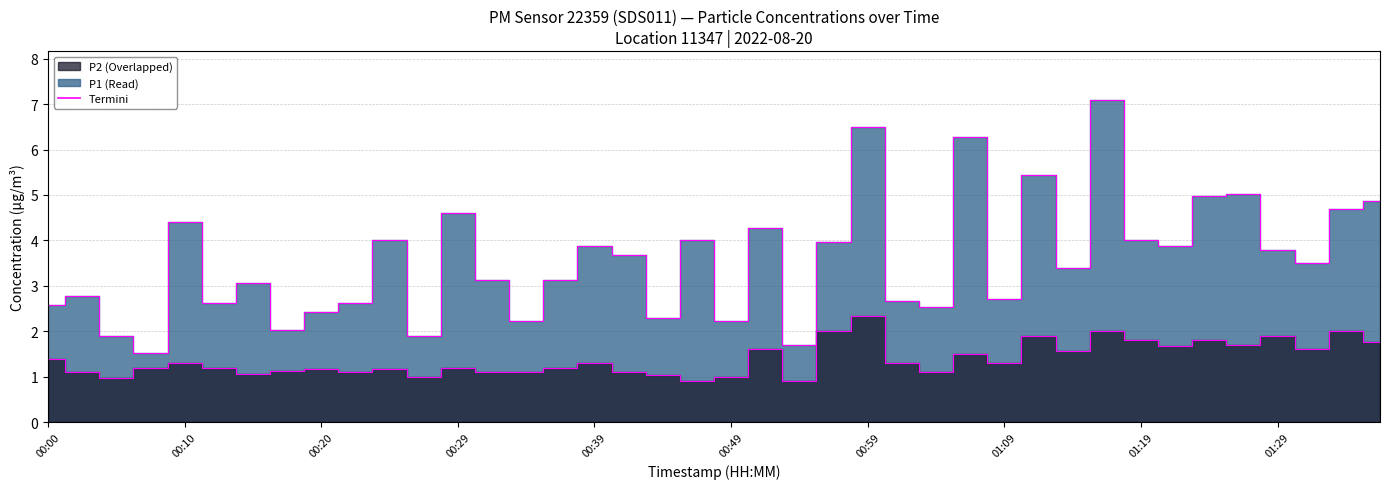

What is the difference between the maximum and minimum values in the P2 edge series?

1.4